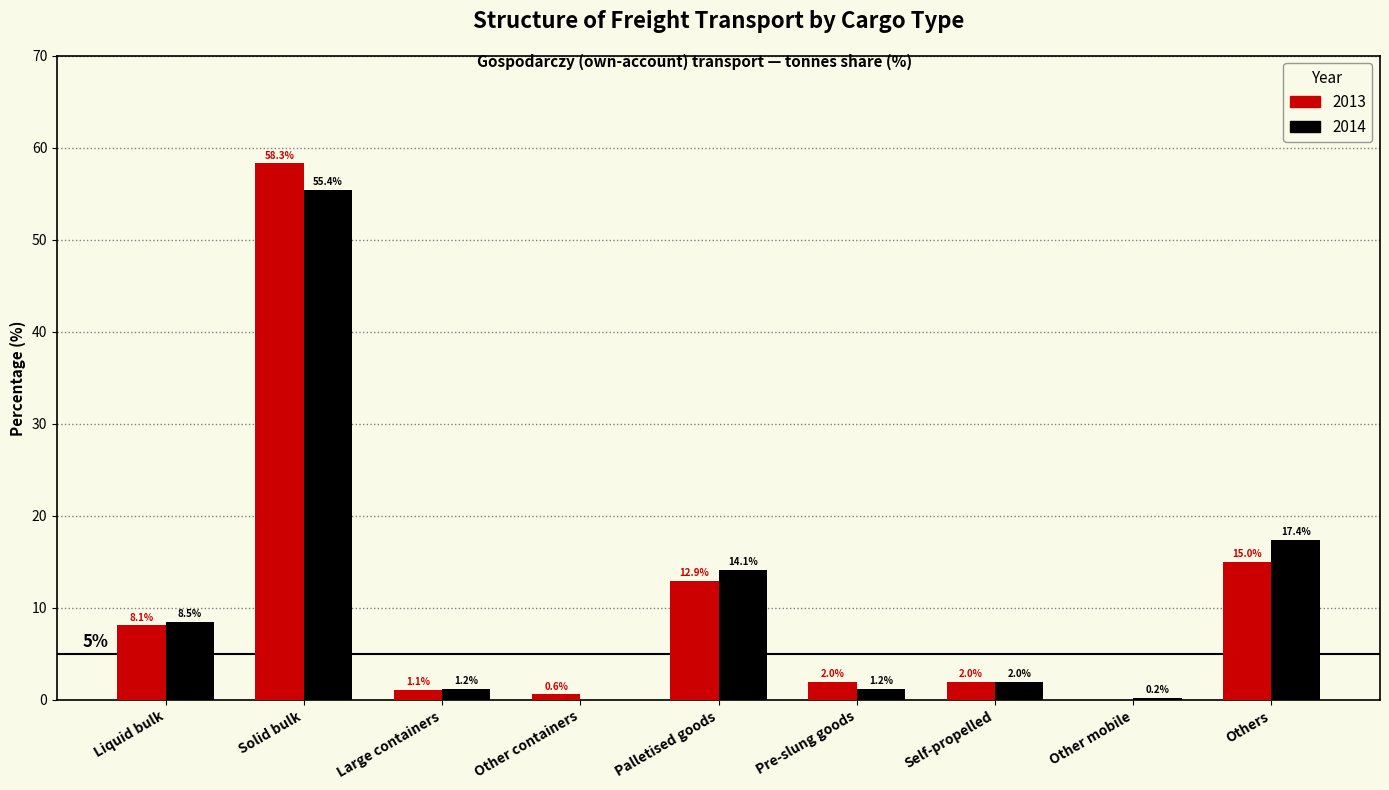

At which category is the sum across all series the highest?

Solid bulk